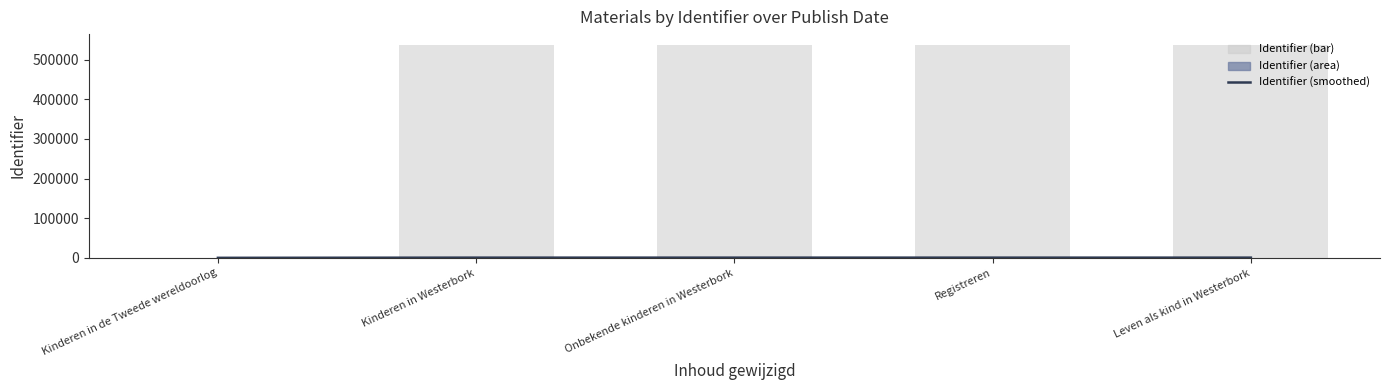

What is the ratio of the value at Registreren to the value at Kinderen in Westerbork?

1.0